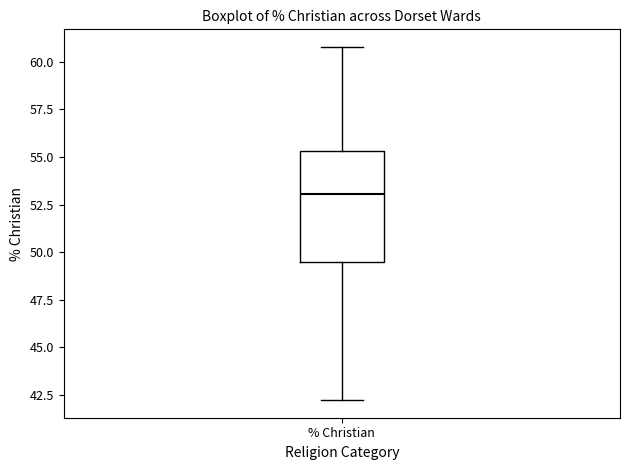

Transcribe this box plot: give where the median line is, the range the box spans, and where the two whiskers end, as read against the y-axis. The values are not printed on the chart, so give them approximately, as read against the axis.

median 53.0, box 49.5 to 55.5, whiskers 42.0 to 61.0